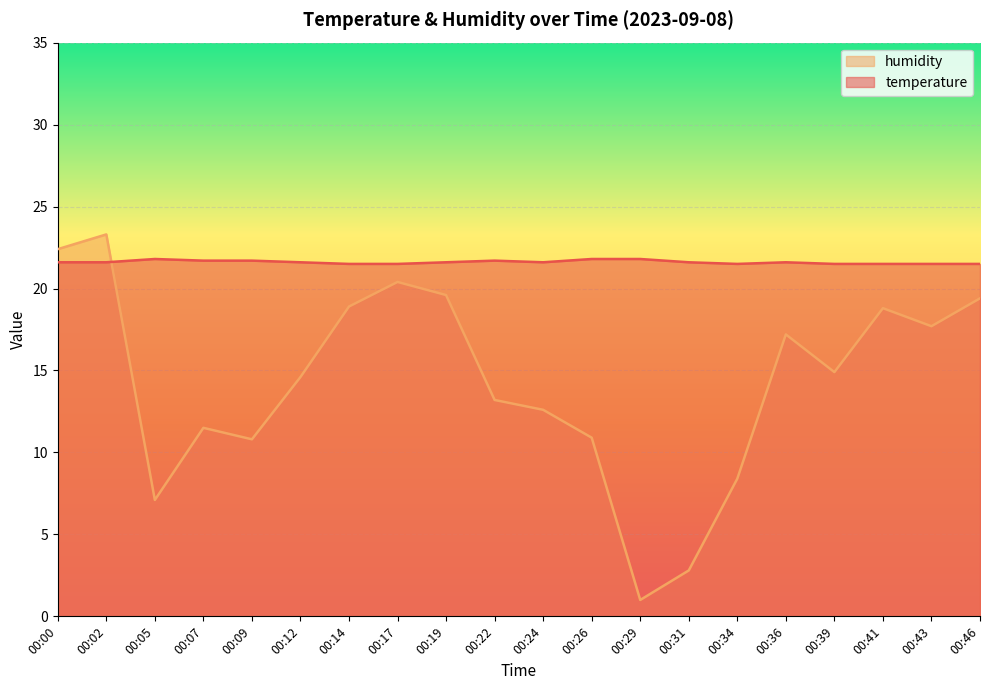

How many data points does each series have?

20